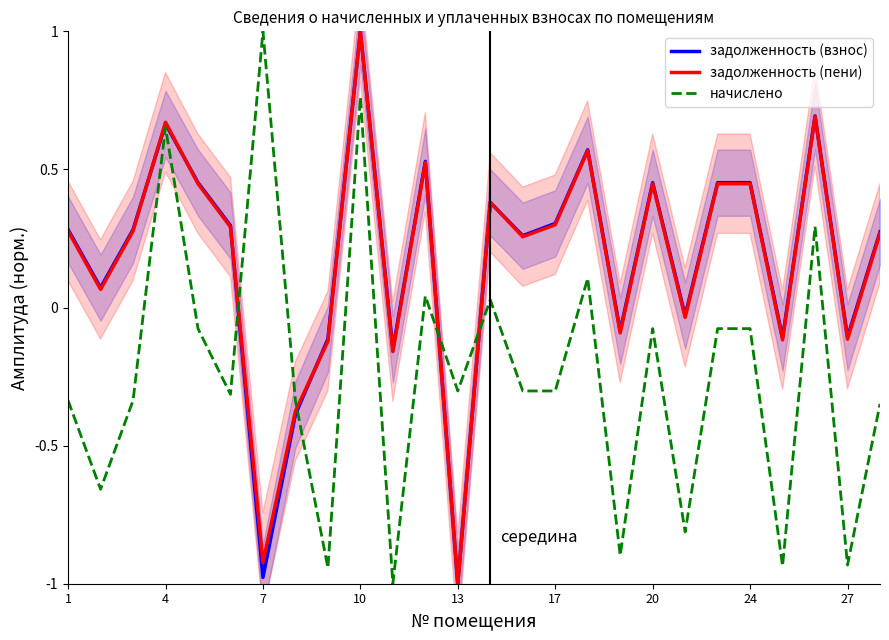

True or false: задолженность (пени) has more than 1 points higher than both neighbors.

True